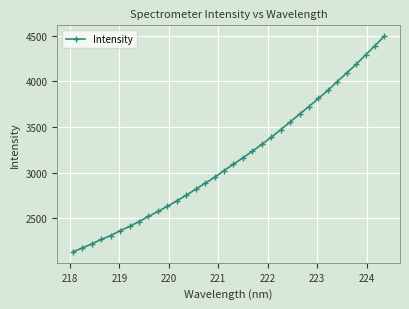

True or false: there are more than 2 points higher than both neighbors.

False